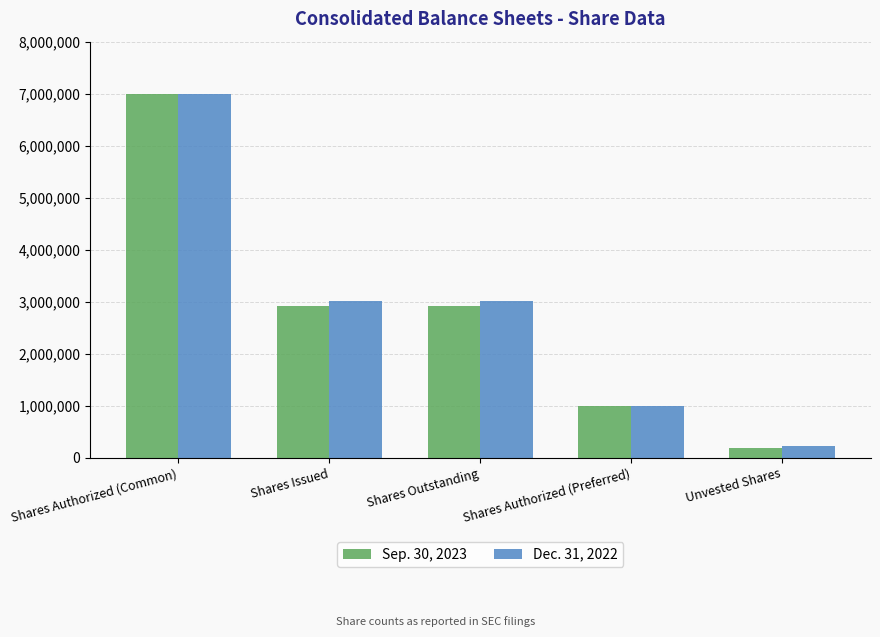

At which category is the sum across all series the highest?

Shares Authorized (Common)